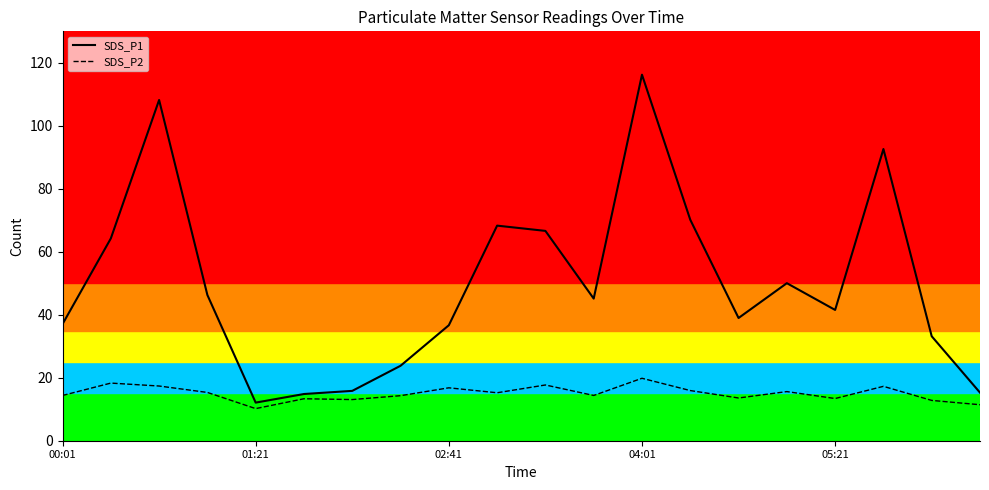

Rank the series by their average value, from lowest to highest.

SDS_P2, SDS_P1